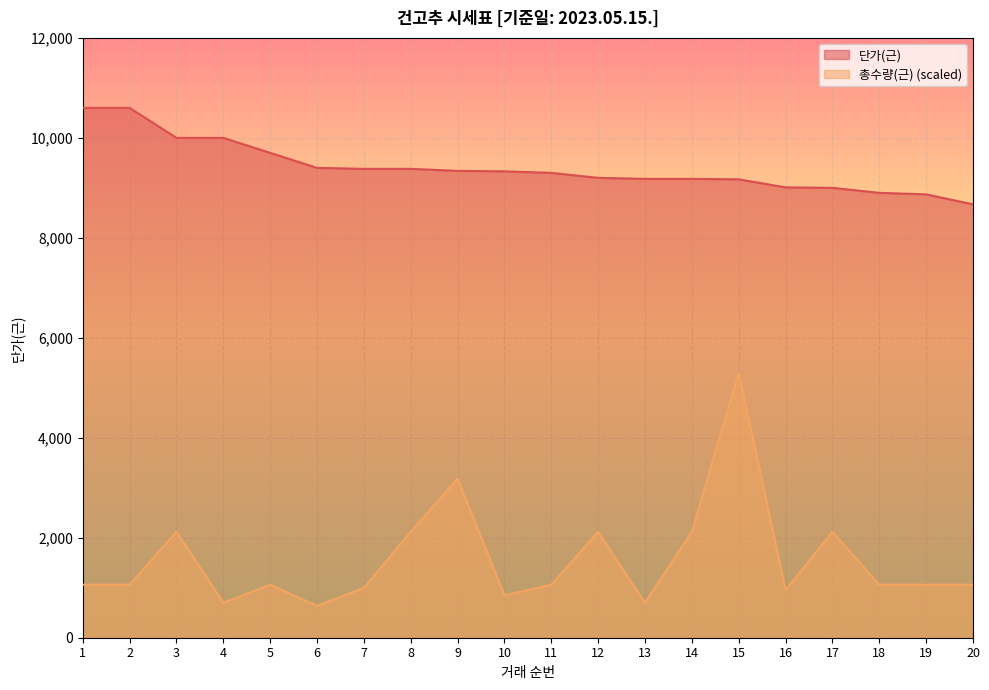

What is the smallest value displayed?

636.0